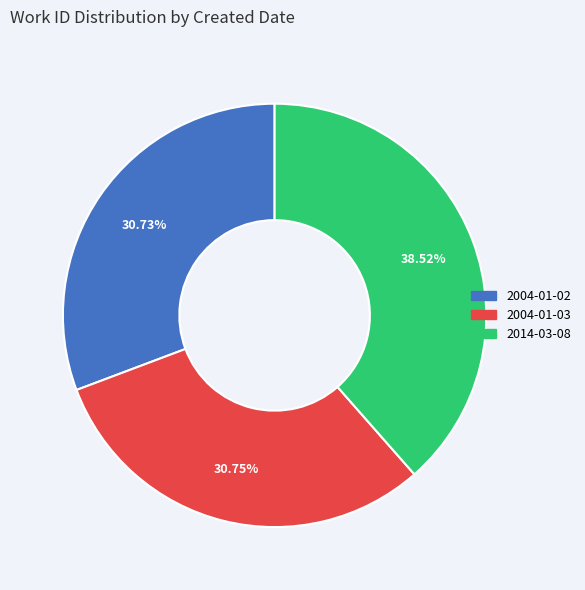

What is the total percentage of 2004-01-03 and 2004-01-02?

61.5%